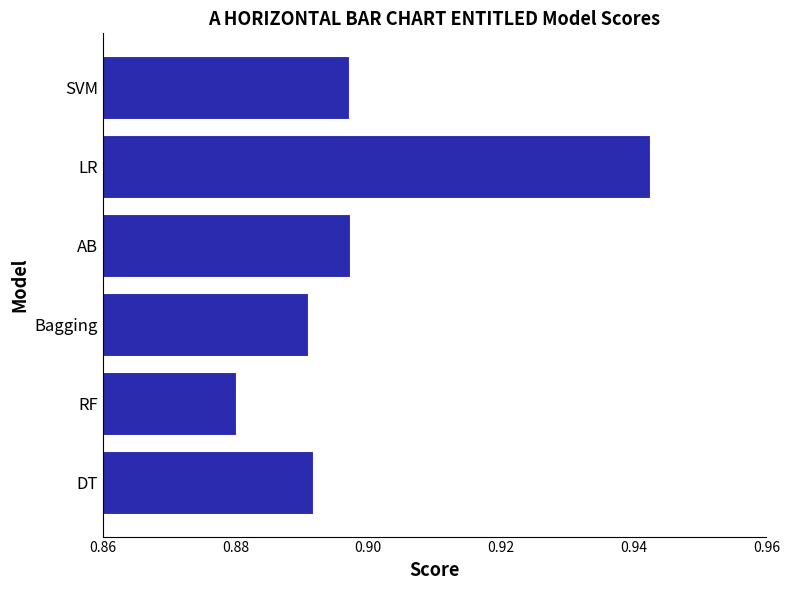

Between AB and DT, which is larger?

AB